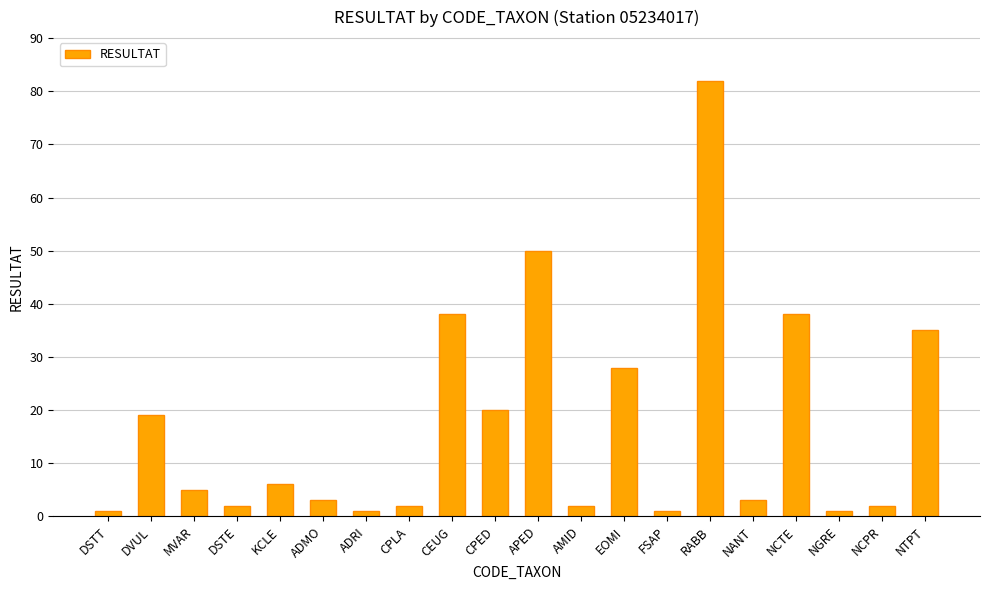

What is the difference between the values at FSAP and CPLA?

1